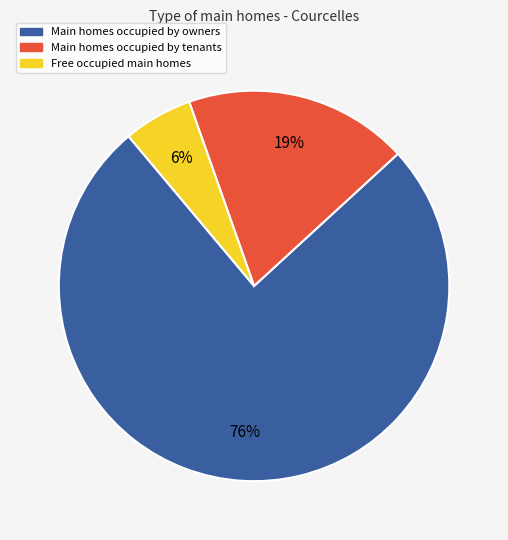

To the nearest percent, what is the average slice percentage?

33%